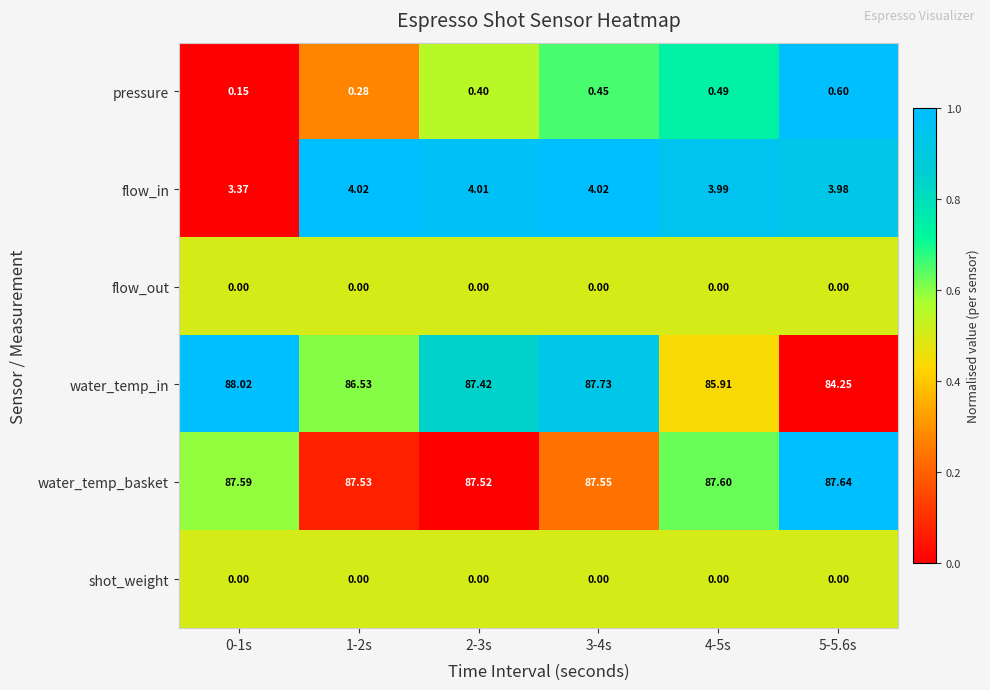

What is the total value across all series at 4-5s?

178.0